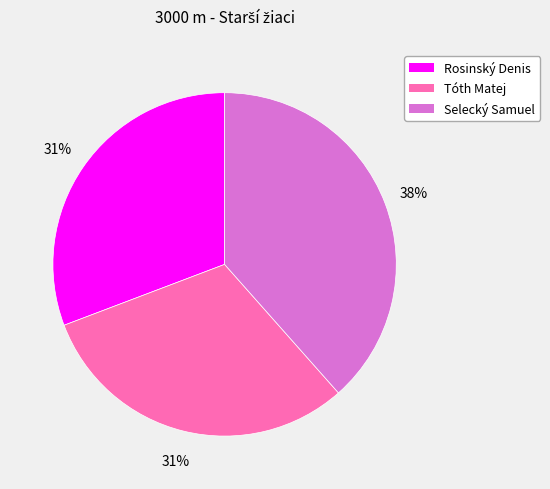

What is the ratio of the value at Tóth Matej to the value at Rosinský Denis?

1.0